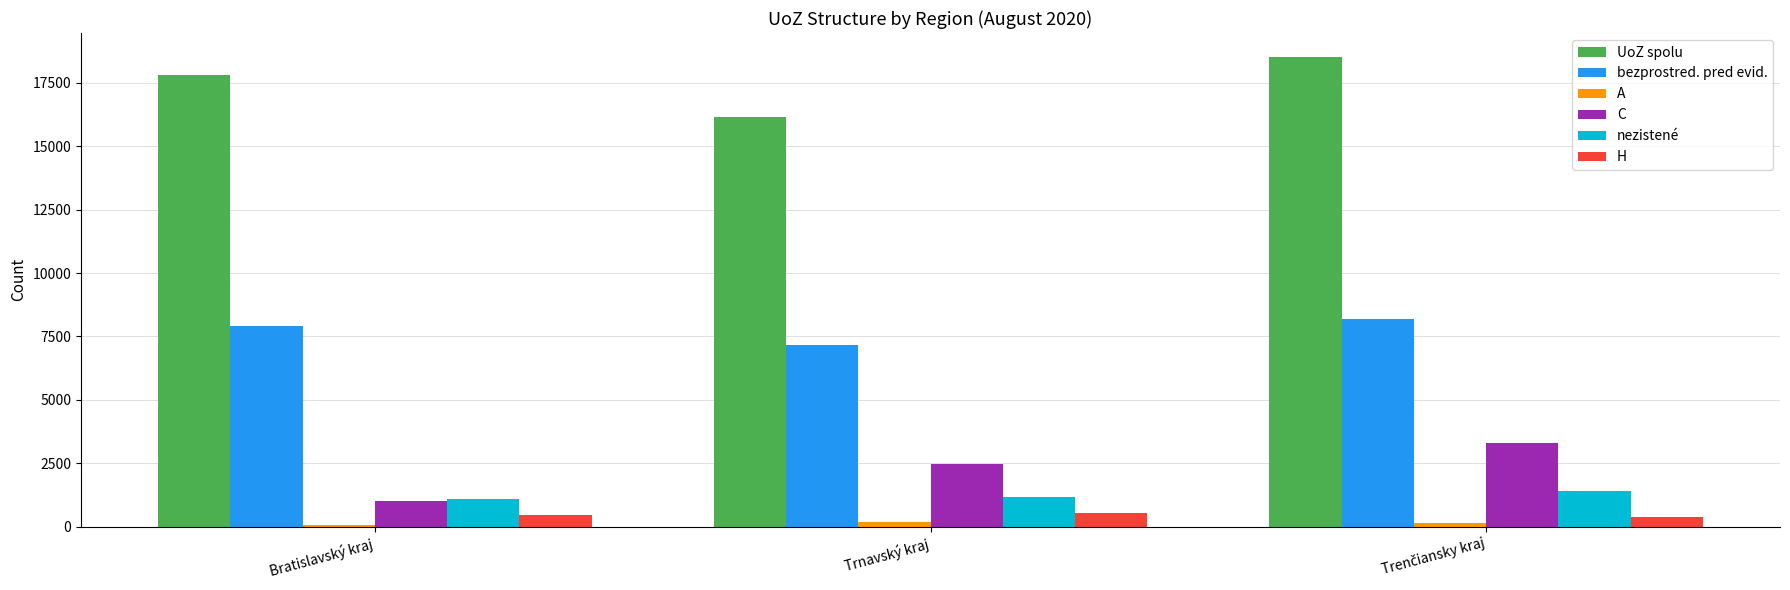

The value of bezprostred. pred evid. at Trnavský kraj is 7152. True or false?

True